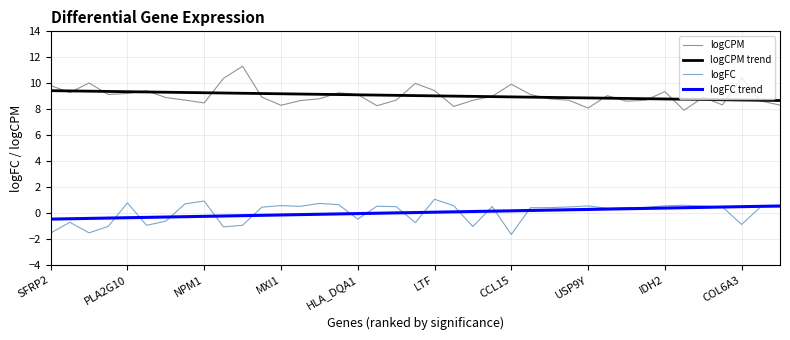

What is the maximum value for logFC?

1.1